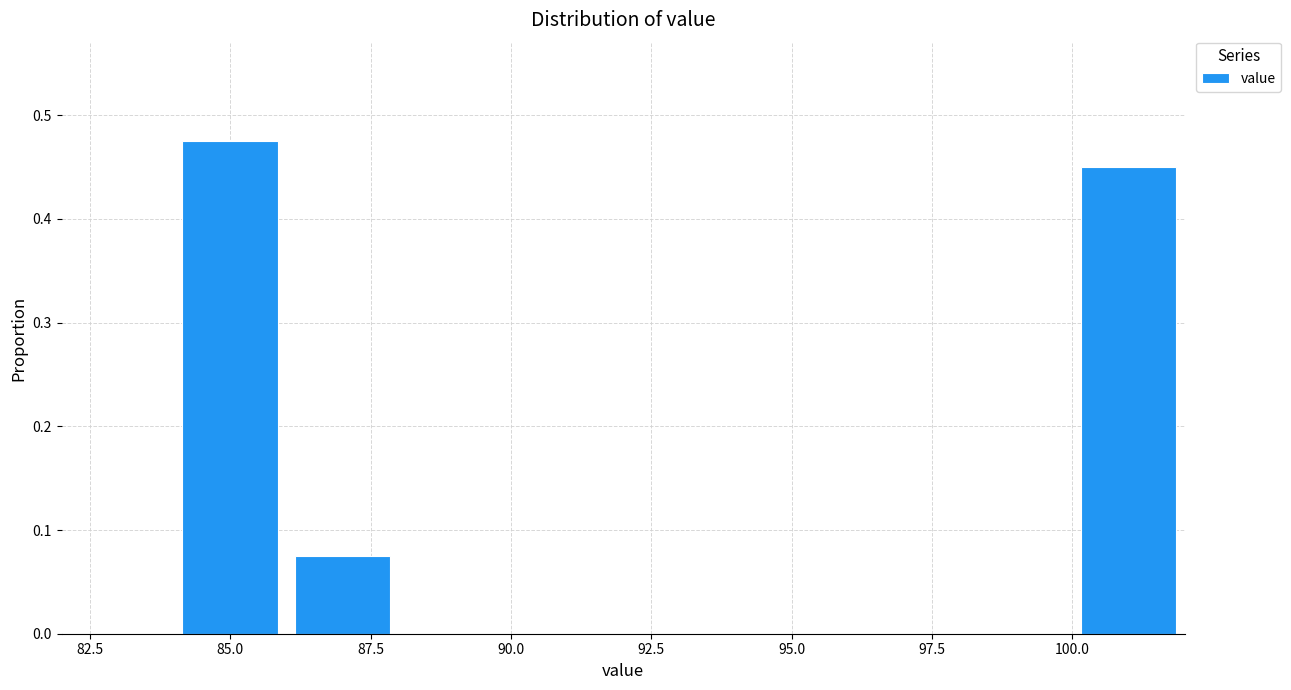

Reading left to right, transcribe this chart: for each bar, give the range it covers on the x-axis and its height. The values are not printed on the chart, so give them approximately, as read against the axis.

82 to 84: 0
84 to 86: 0.48
86 to 88: 0.08
88 to 90: 0
90 to 92: 0
92 to 94: 0
94 to 96: 0
96 to 98: 0
98 to 100: 0
100 to 102: 0.45